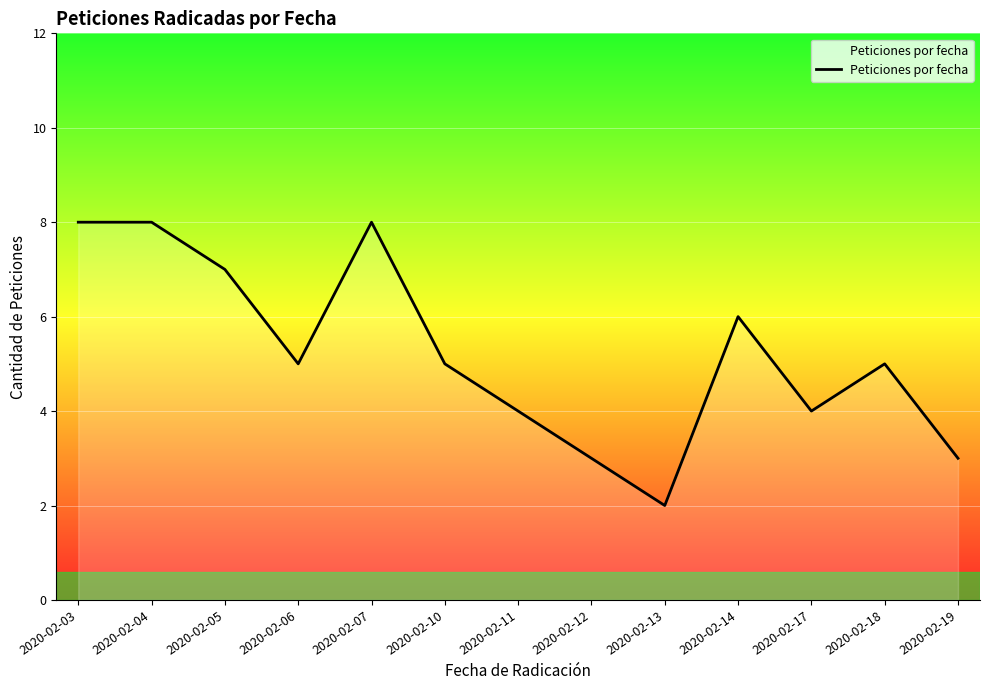

Reading left to right, list all the values displayed in this chart.

8	8	7	5	8	5	4	3	2	6	4	5	3